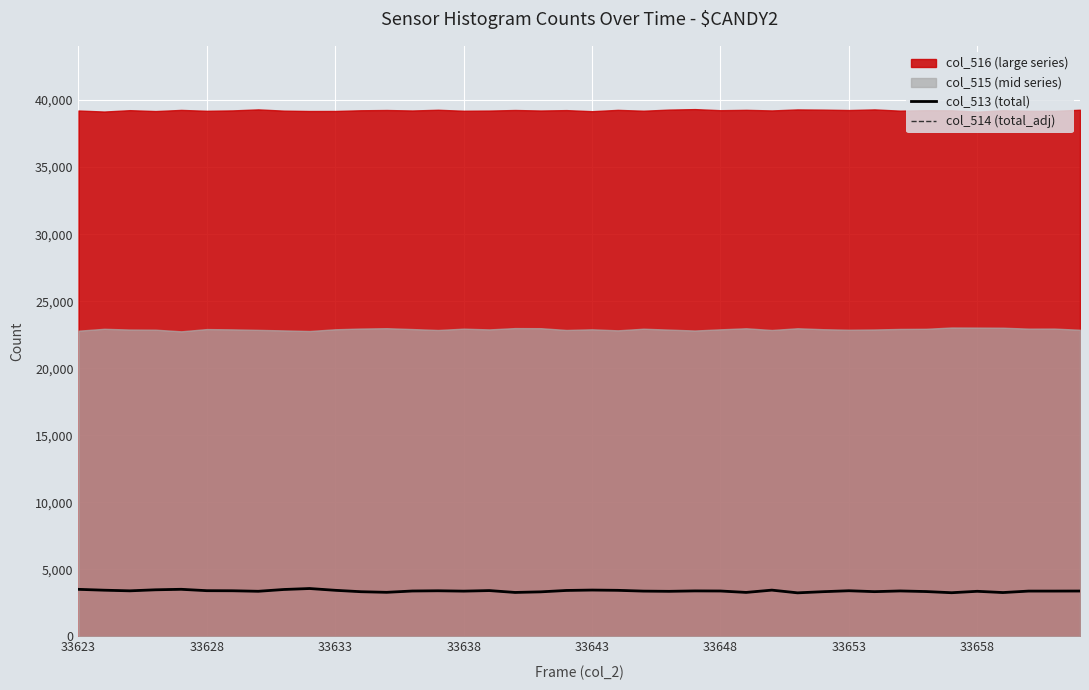

True or false: col_513 (total) and col_514 (total_adj) intersect in this chart.

False